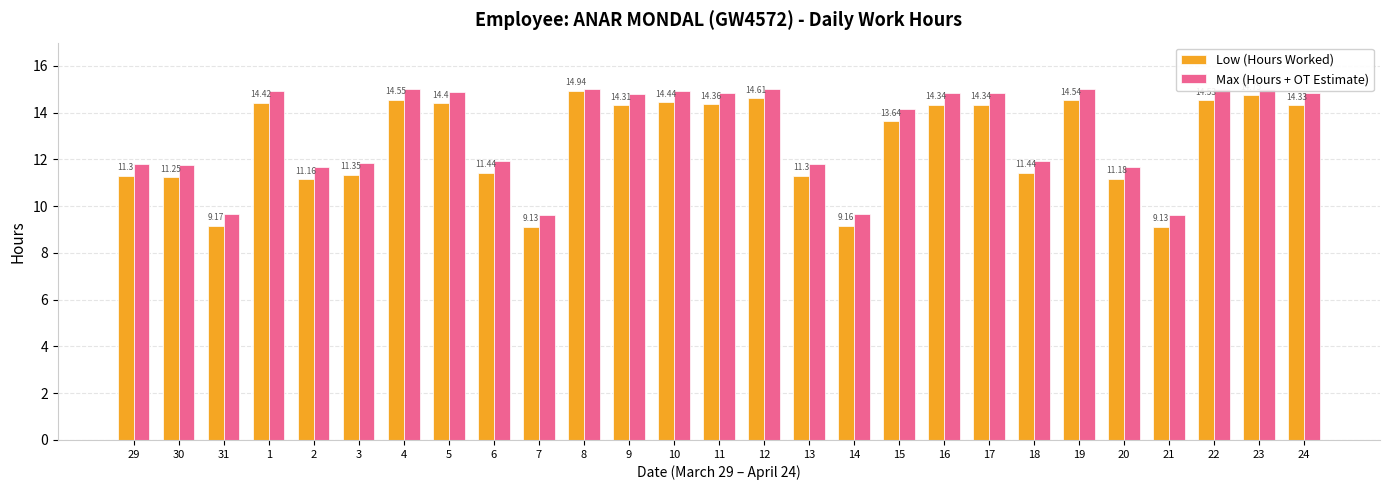

Which series changed the most between 1 and 17?

Low (Hours Worked)